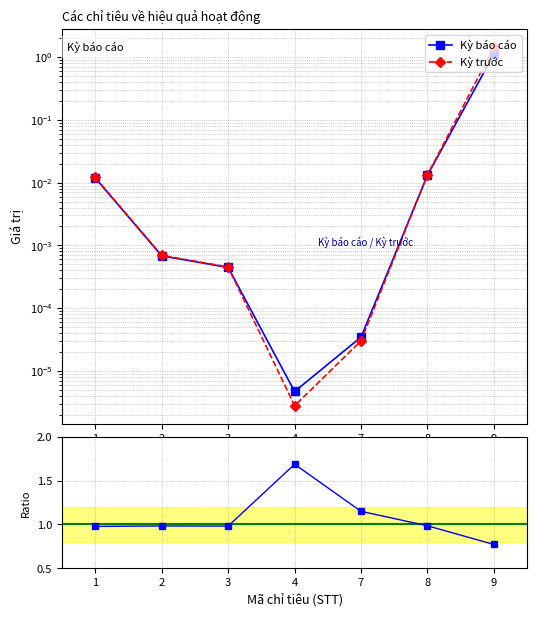

Reading left to right, transcribe all the data shown in this chart.

Kỳ báo cáo: 0.0	0.0	0.0	0.0	0.0	0.0	1.1
Kỳ trước: 0.0	0.0	0.0	0.0	0.0	0.0	1.4
Kỳ báo cáo / Kỳ trước: 1.0	1.0	1.0	1.7	1.1	1.0	0.8